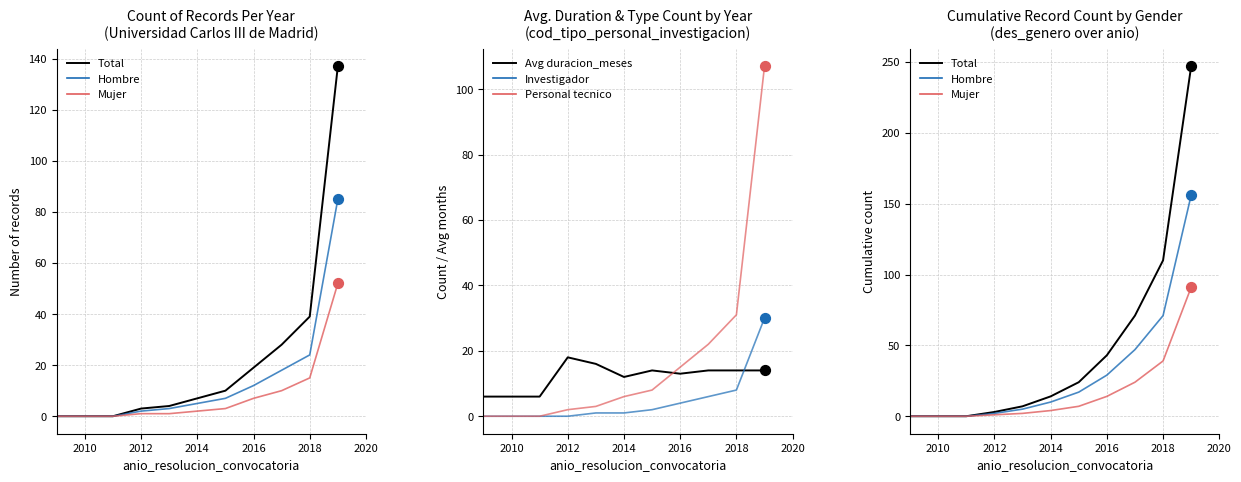

Which series reaches the minimum Y coordinate?

Total